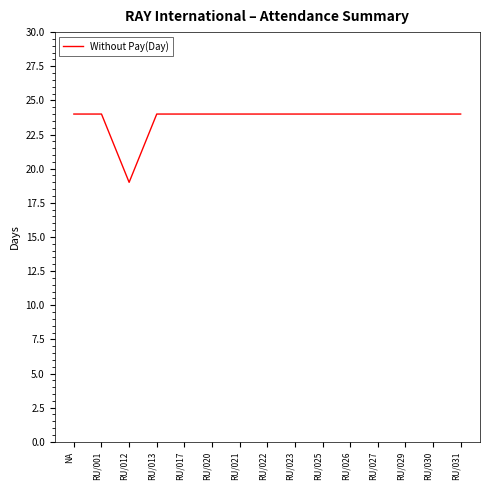

Read the value at RU/012.

19